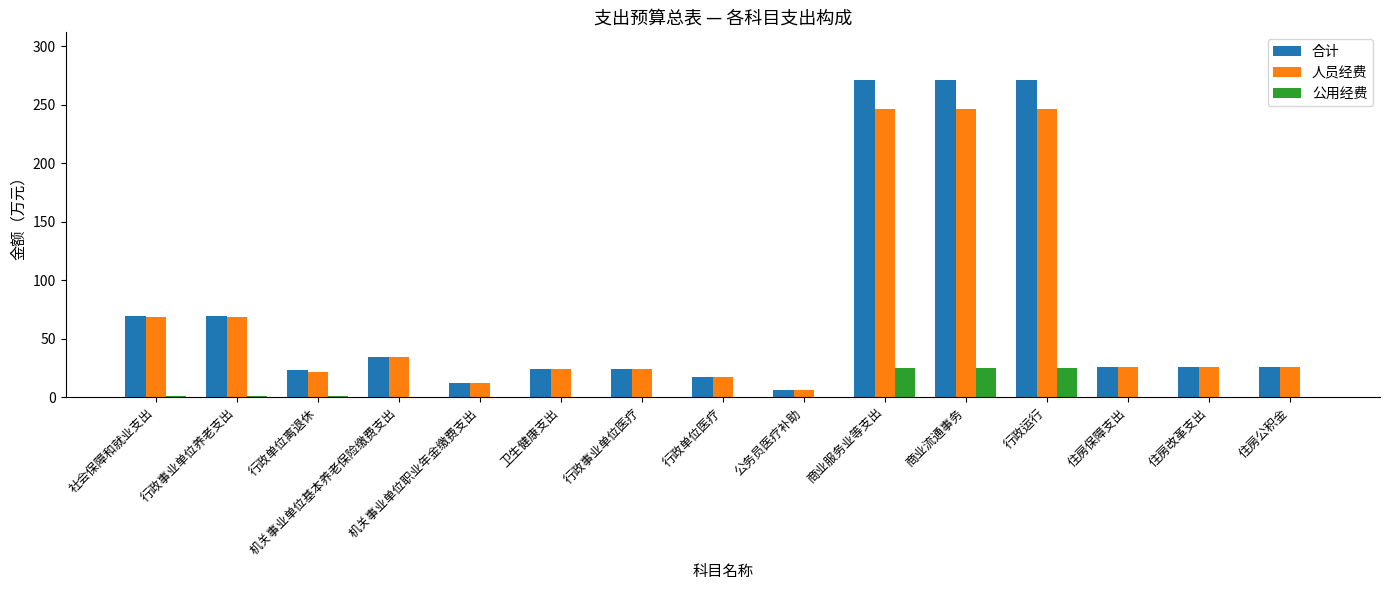

How many categories are shown in the chart?

15